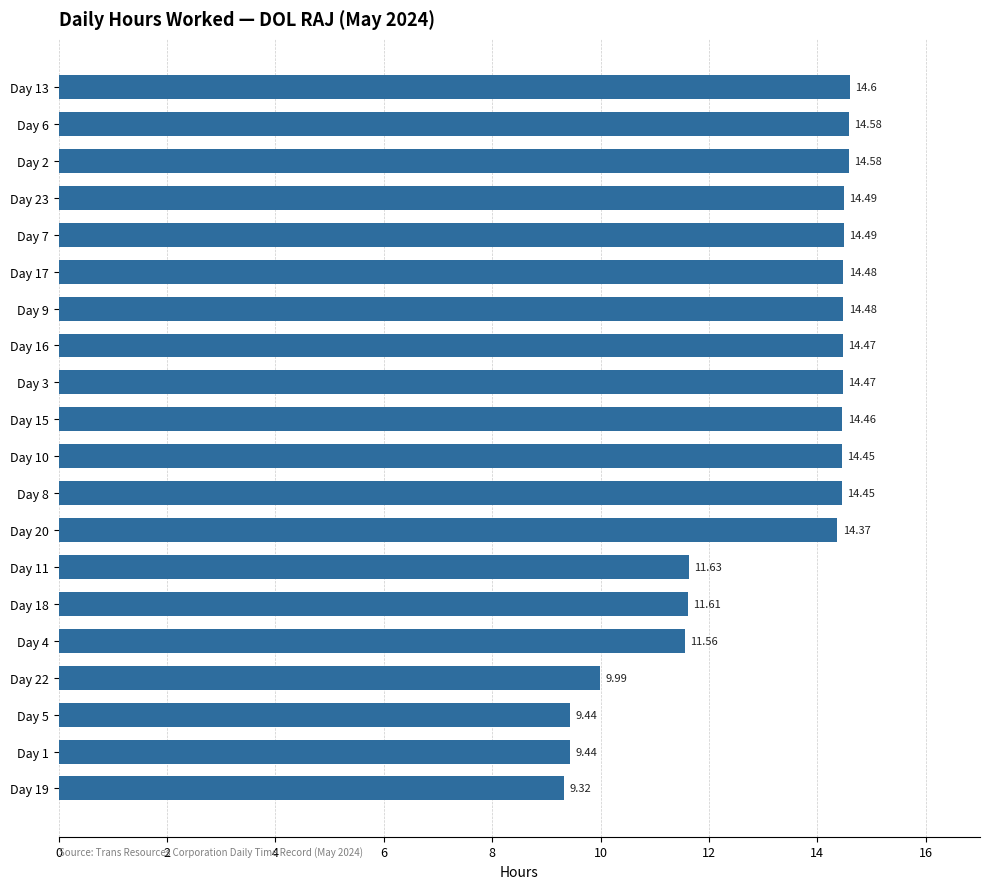

Which has a higher value, Day 18 or Day 1?

Day 18